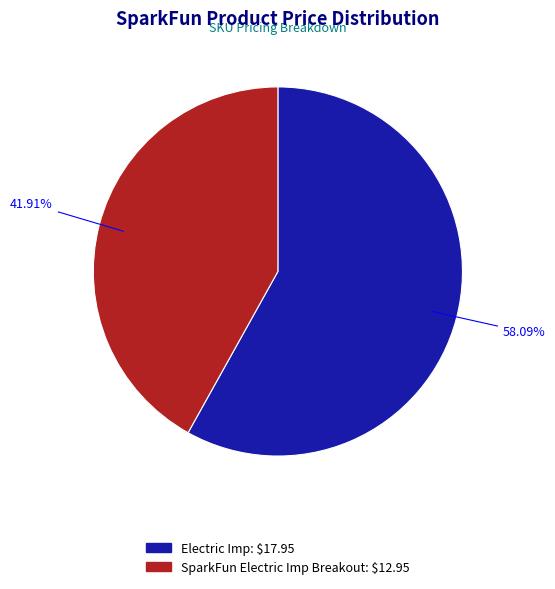

Is there any slice that represents more than half of the pie?

Yes